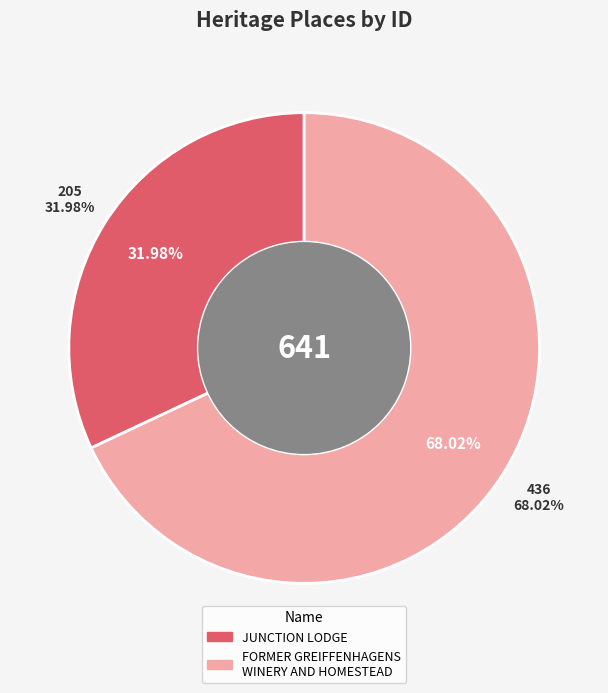

To the nearest percent, what portion does FORMER GREIFFENHAGENS WINERY AND HOMESTEAD represent?

68%